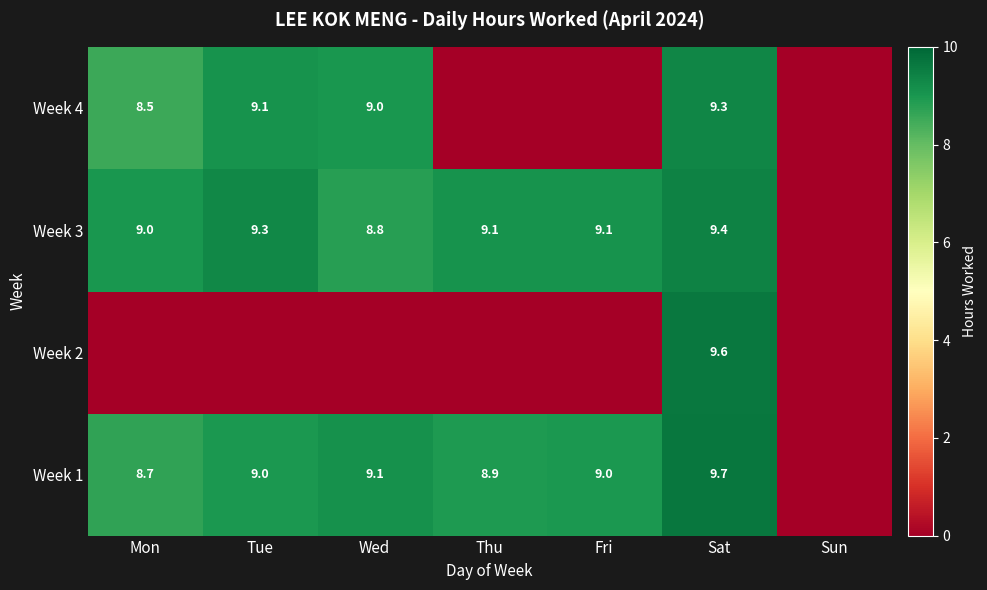

What is the difference between the highest and lowest values at Sat?

0.4